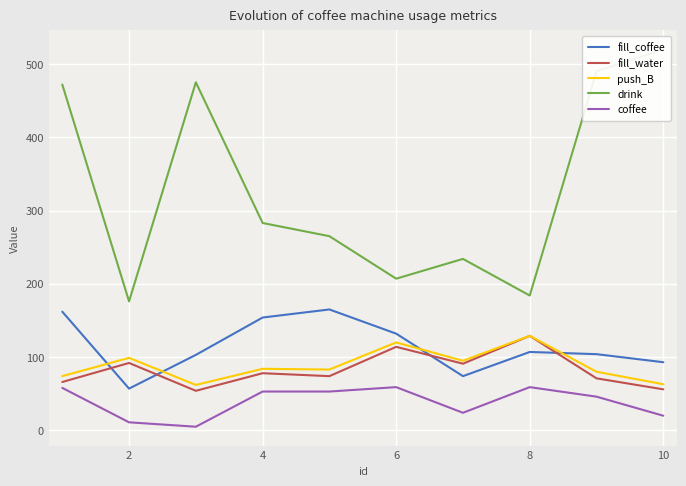

List the series in order of their peak value, highest first.

drink, fill_coffee, fill_water, push_B, coffee